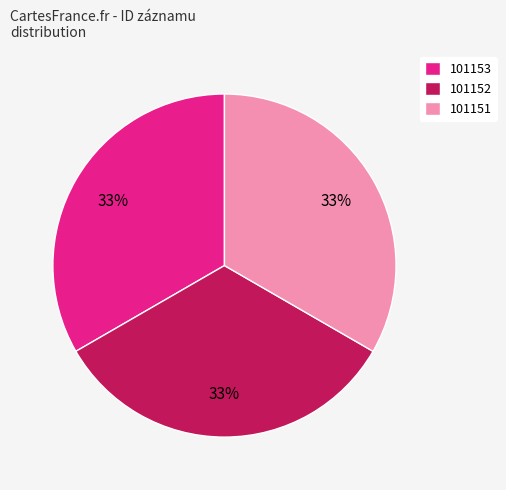

To the nearest percent, what portion does 101152 represent?

33%